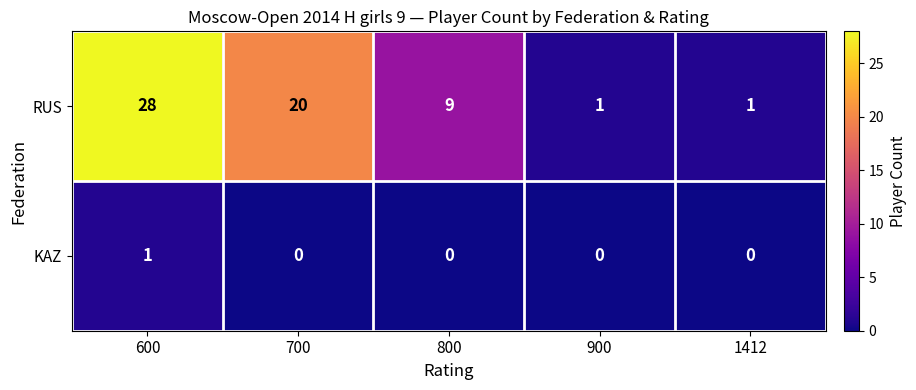

What is the difference between the RUS values at 700 and 600?

8